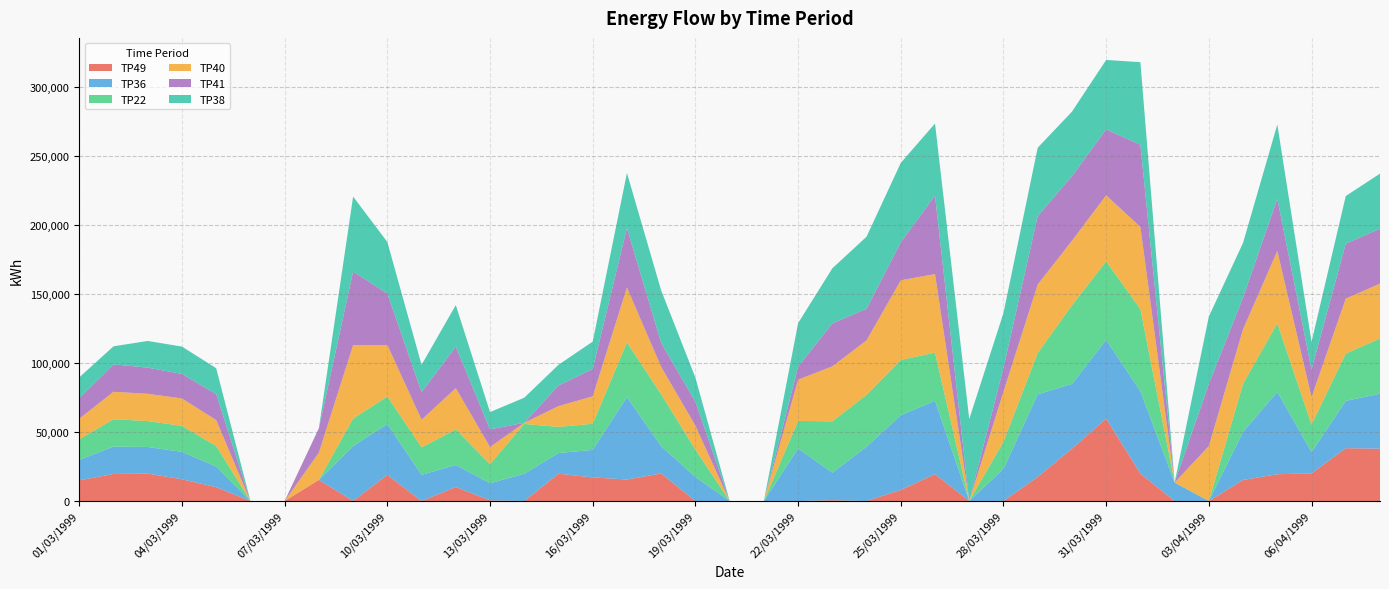

Reading left to right, what are all the values shown in this chart?

TP49: 01/03/1999=14990	02/03/1999=19600	03/03/1999=19880	04/03/1999=15770	05/03/1999=10020	06/03/1999=0	07/03/1999=0	08/03/1999=15330	09/03/1999=70	10/03/1999=18930	11/03/1999=0	12/03/1999=10150	13/03/1999=470	14/03/1999=0	15/03/1999=19800	16/03/1999=17100	17/03/1999=15580	18/03/1999=19930	19/03/1999=0	20/03/1999=0	21/03/1999=0	22/03/1999=0	23/03/1999=600	24/03/1999=0	25/03/1999=8020	26/03/1999=19500	27/03/1999=0	28/03/1999=0	29/03/1999=17470	30/03/1999=37930	31/03/1999=59750	01/04/1999=19870	02/04/1999=0	03/04/1999=0	04/04/1999=15270	05/04/1999=19420	06/04/1999=20020	07/04/1999=38270	08/04/1999=37900
TP36: 01/03/1999=14830	02/03/1999=19830	03/03/1999=19290	04/03/1999=19850	05/03/1999=14940	06/03/1999=0	07/03/1999=0	08/03/1999=0	09/03/1999=39750	10/03/1999=36830	11/03/1999=18990	12/03/1999=15950	13/03/1999=12410	14/03/1999=19750	15/03/1999=14970	16/03/1999=19950	17/03/1999=59700	18/03/1999=19800	19/03/1999=17400	20/03/1999=0	21/03/1999=0	22/03/1999=38090	23/03/1999=19920	24/03/1999=39360	25/03/1999=54160	26/03/1999=53130	27/03/1999=0	28/03/1999=23280	29/03/1999=59870	30/03/1999=46900	31/03/1999=56990	01/04/1999=59640	02/04/1999=13390	03/04/1999=0	04/04/1999=34860	05/04/1999=59660	06/04/1999=15380	07/04/1999=34280	08/04/1999=39860
TP22: 01/03/1999=14900	02/03/1999=19840	03/03/1999=18750	04/03/1999=18820	05/03/1999=14910	06/03/1999=0	07/03/1999=0	08/03/1999=0	09/03/1999=19860	10/03/1999=20010	11/03/1999=19890	12/03/1999=25740	13/03/1999=13880	14/03/1999=36090	15/03/1999=18920	16/03/1999=18920	17/03/1999=39620	18/03/1999=37540	19/03/1999=19850	20/03/1999=0	21/03/1999=0	22/03/1999=19960	23/03/1999=37210	24/03/1999=37570	25/03/1999=39990	26/03/1999=34920	27/03/1999=0	28/03/1999=19660	29/03/1999=29930	30/03/1999=56920	31/03/1999=56910	01/04/1999=59500	02/04/1999=0	03/04/1999=0	04/04/1999=34870	05/04/1999=49690	06/04/1999=19960	07/04/1999=34290	08/04/1999=39970
TP40: 01/03/1999=14920	02/03/1999=19860	03/03/1999=19760	04/03/1999=19870	05/03/1999=18770	06/03/1999=0	07/03/1999=0	08/03/1999=19730	09/03/1999=53260	10/03/1999=37280	11/03/1999=20010	12/03/1999=29950	13/03/1999=12340	14/03/1999=840	15/03/1999=15070	16/03/1999=19870	17/03/1999=39770	18/03/1999=19910	19/03/1999=17330	20/03/1999=0	21/03/1999=0	22/03/1999=29860	23/03/1999=39840	24/03/1999=39480	25/03/1999=57750	26/03/1999=56850	27/03/1999=0	28/03/1999=36300	29/03/1999=49610	30/03/1999=46770	31/03/1999=47830	01/04/1999=59510	02/04/1999=0	03/04/1999=39870	04/04/1999=39540	05/04/1999=52390	06/04/1999=19920	07/04/1999=39780	08/04/1999=39760
TP41: 01/03/1999=14970	02/03/1999=19880	03/03/1999=18940	04/03/1999=17730	05/03/1999=18820	06/03/1999=0	07/03/1999=0	08/03/1999=17670	09/03/1999=53270	10/03/1999=37250	11/03/1999=19990	12/03/1999=30080	13/03/1999=12850	14/03/1999=0	15/03/1999=14930	16/03/1999=19850	17/03/1999=43100	18/03/1999=17290	19/03/1999=17380	20/03/1999=0	21/03/1999=0	22/03/1999=9470	23/03/1999=31100	24/03/1999=22920	25/03/1999=27540	26/03/1999=56920	27/03/1999=0	28/03/1999=17220	29/03/1999=49530	30/03/1999=46820	31/03/1999=47790	01/04/1999=59550	02/04/1999=0	03/04/1999=45050	04/04/1999=22900	05/04/1999=37880	06/04/1999=19980	07/04/1999=39810	08/04/1999=39810
TP38: 01/03/1999=14970	02/03/1999=13070	03/03/1999=19340	04/03/1999=19830	05/03/1999=18770	06/03/1999=0	07/03/1999=0	08/03/1999=0	09/03/1999=54350	10/03/1999=37330	11/03/1999=19770	12/03/1999=30080	13/03/1999=12470	14/03/1999=18170	15/03/1999=15000	16/03/1999=19800	17/03/1999=39880	18/03/1999=38060	19/03/1999=17400	20/03/1999=0	21/03/1999=0	22/03/1999=31470	23/03/1999=39890	24/03/1999=52160	25/03/1999=57500	26/03/1999=52160	27/03/1999=59390	28/03/1999=39750	29/03/1999=49530	30/03/1999=46710	31/03/1999=50260	01/04/1999=59840	02/04/1999=0	03/04/1999=48730	04/04/1999=39640	05/04/1999=53700	06/04/1999=20020	07/04/1999=34520	08/04/1999=39870